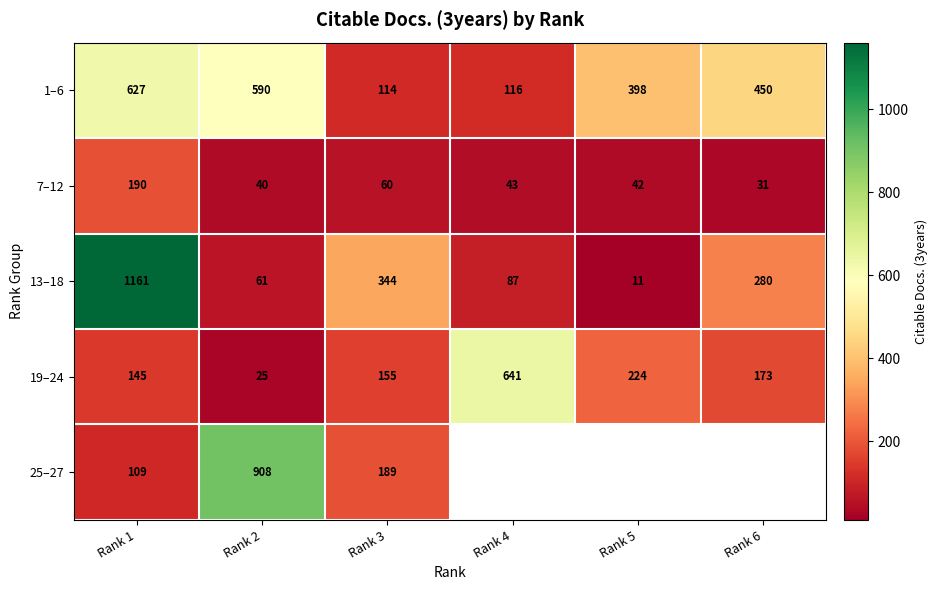

How many series are shown in this chart?

5